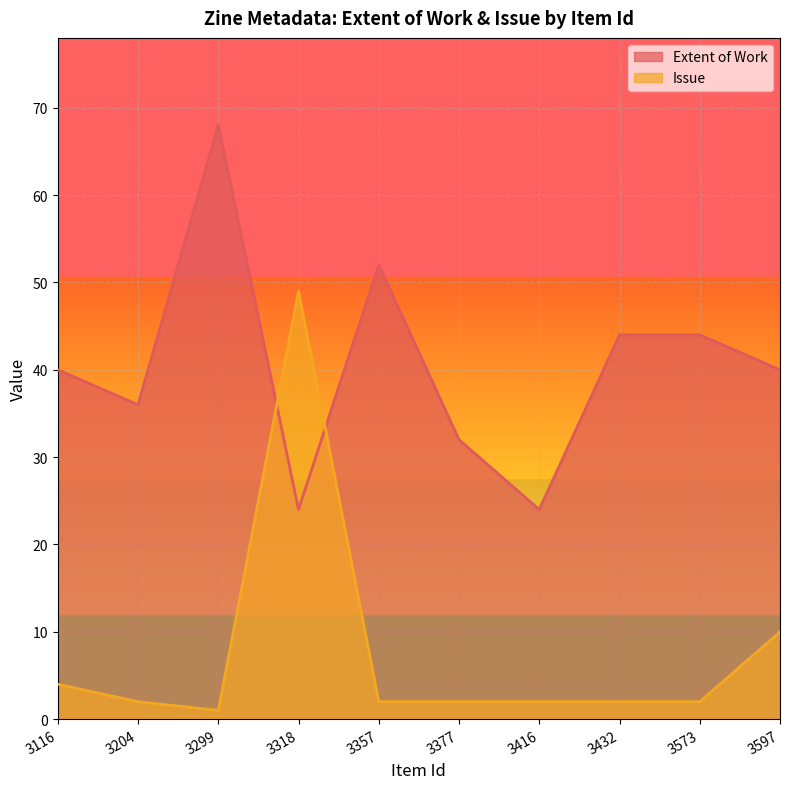

At which label does Issue first exceed 2?

3116